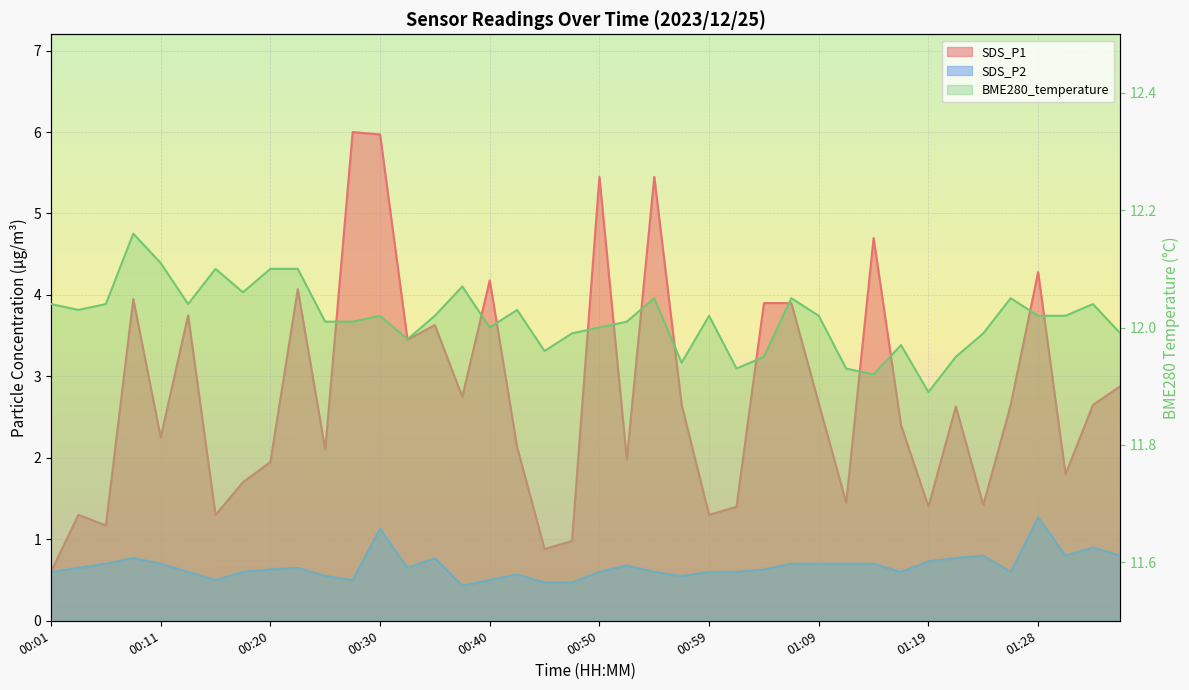

At 01:07, list the series in order from smallest to largest.

SDS_P2, SDS_P1, BME280_temperature